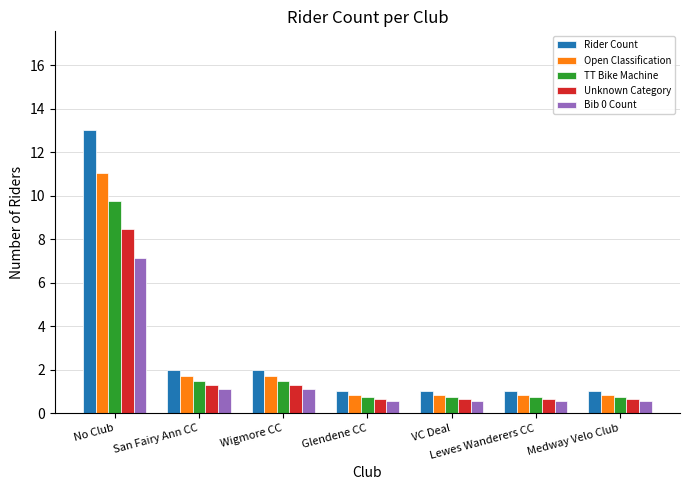

What is the sum of the Rider Count values at VC Deal and Lewes Wanderers CC?

2.0